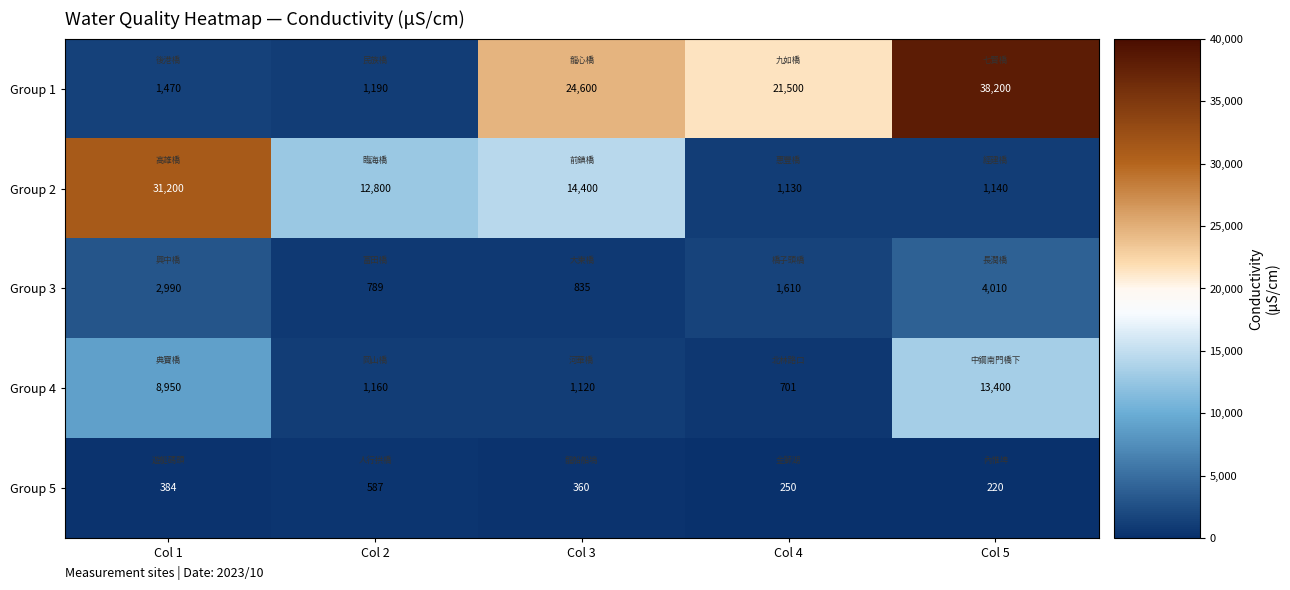

What is the spread (max minus min) of values at Col 2?

12213